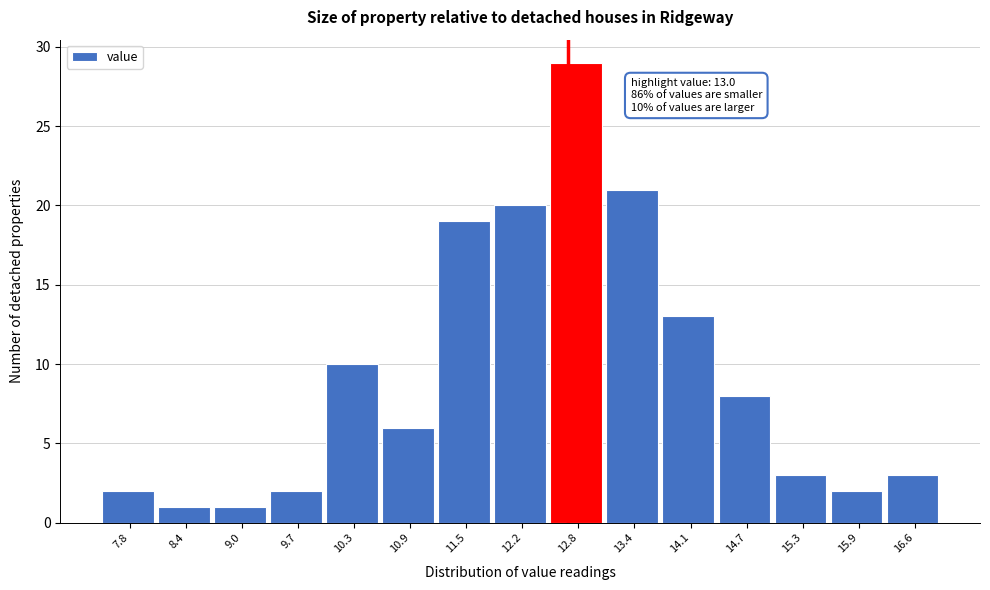

Reading left to right, transcribe all the data shown in this chart.

2	1	1	2	10	6	19	20	29	21	13	8	3	2	3